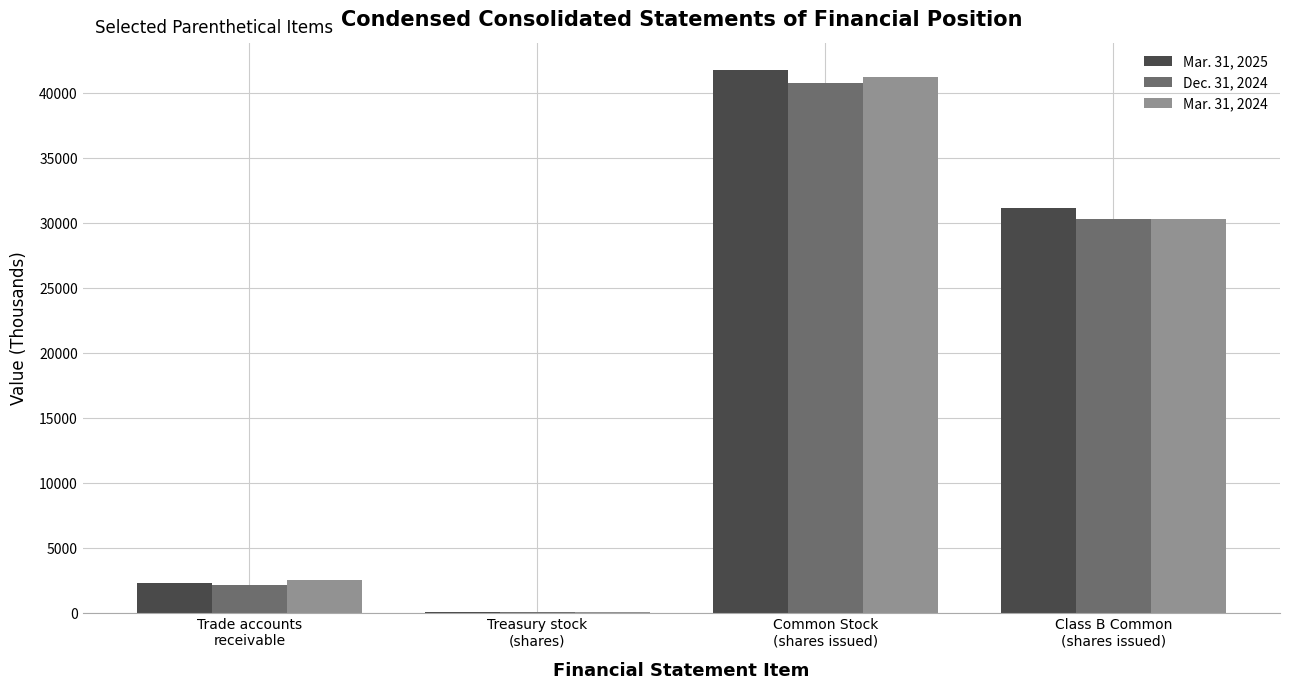

Which series has the widest spread of values?

Mar. 31, 2025